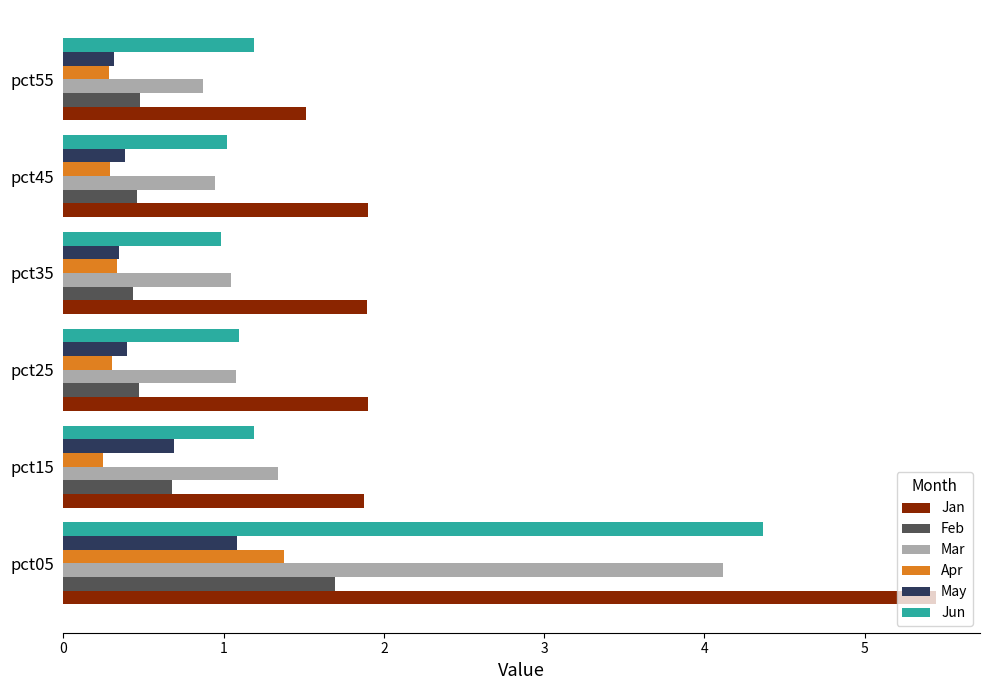

How many data points does each series have?

6